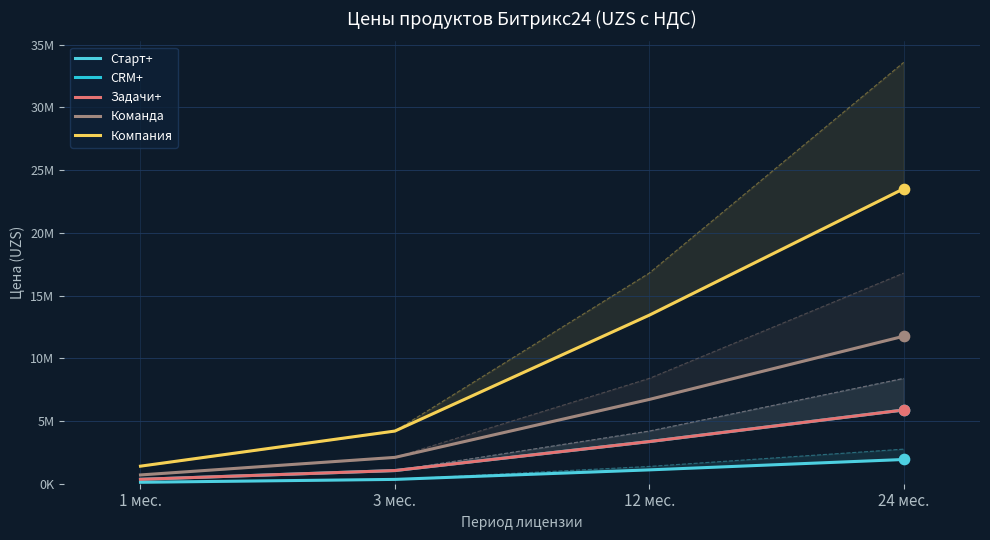

At which category is the sum across all series the highest?

24 мес.